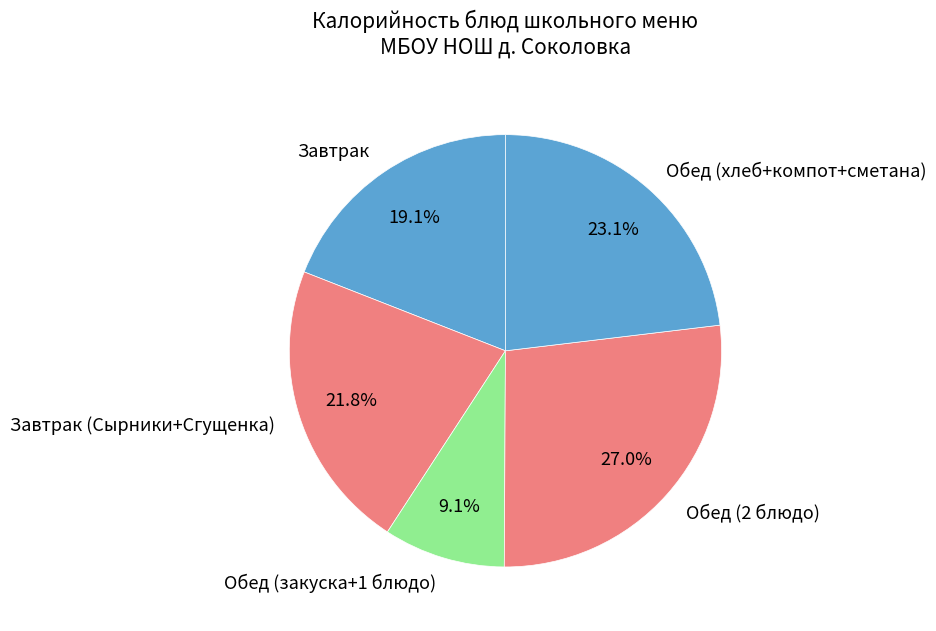

Rank the categories by value from lowest to highest.

Обед (закуска+1 блюдо), Завтрак, Завтрак (Сырники+Сгущенка), Обед (хлеб+компот+сметана), Обед (2 блюдо)